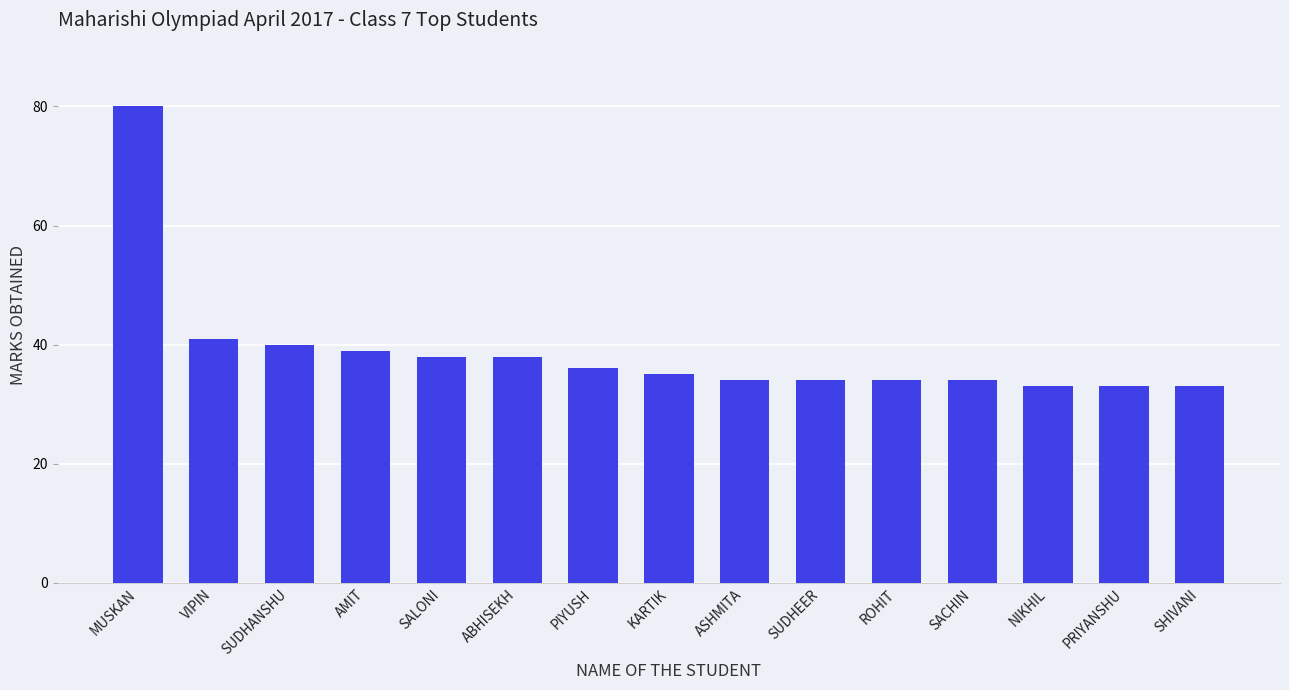

The value at SHIVANI is 22. True or false?

False